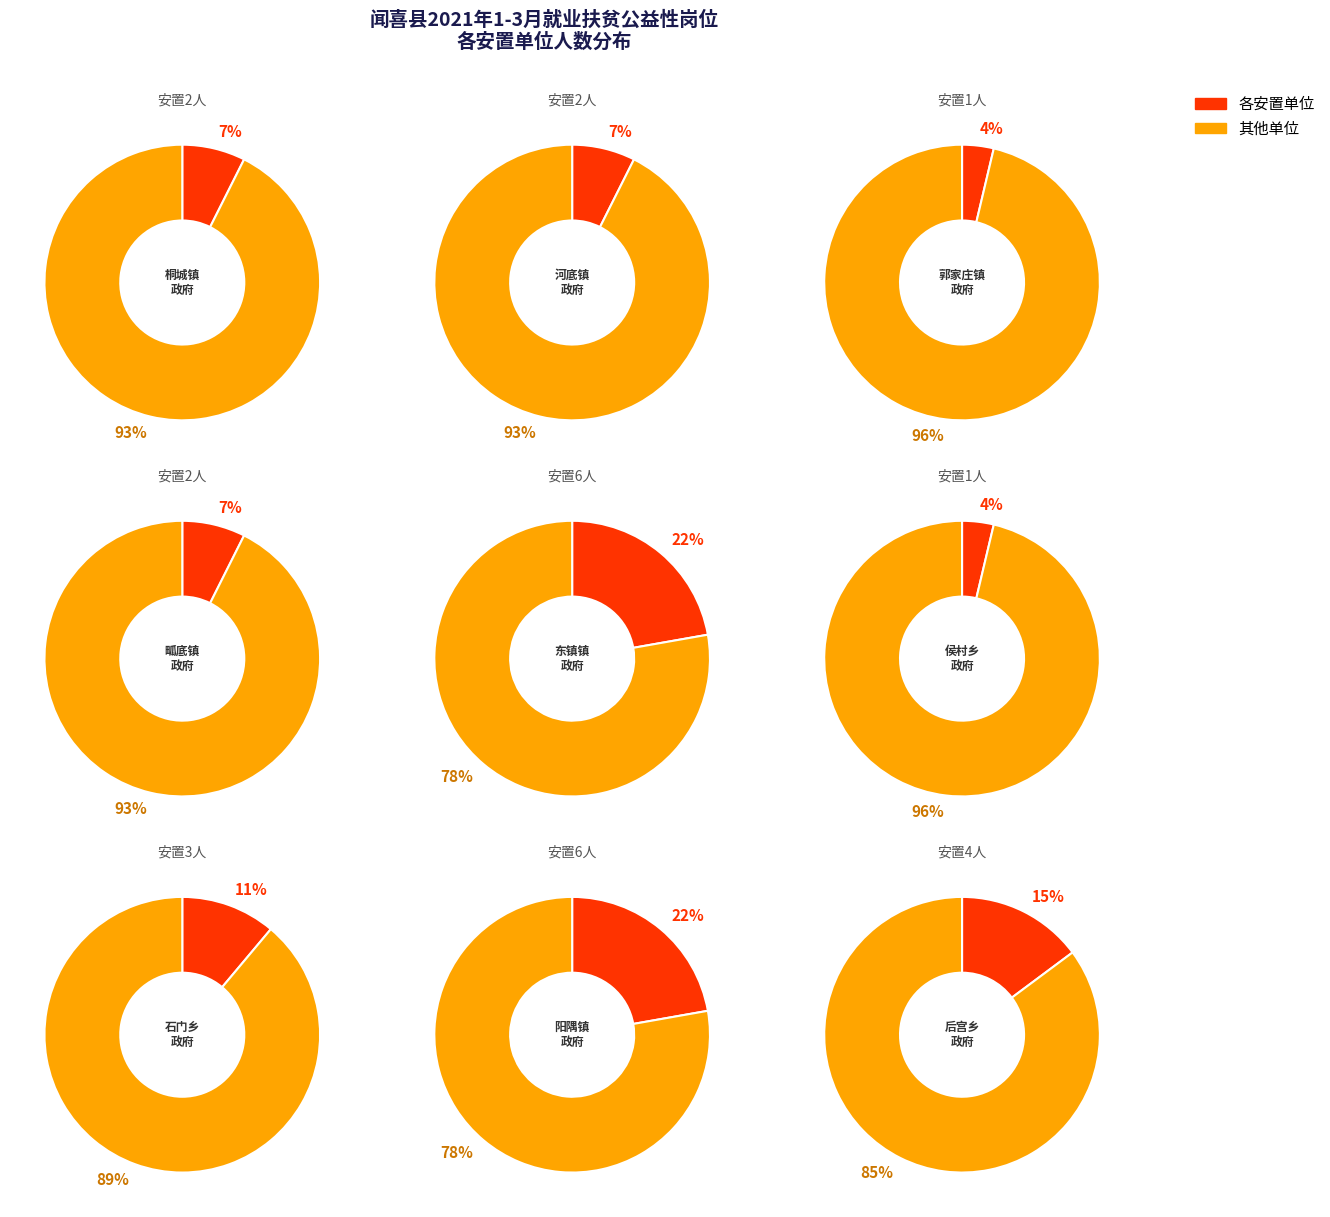

Is it true that 后宫乡人民政府 is 15% of the pie?

True